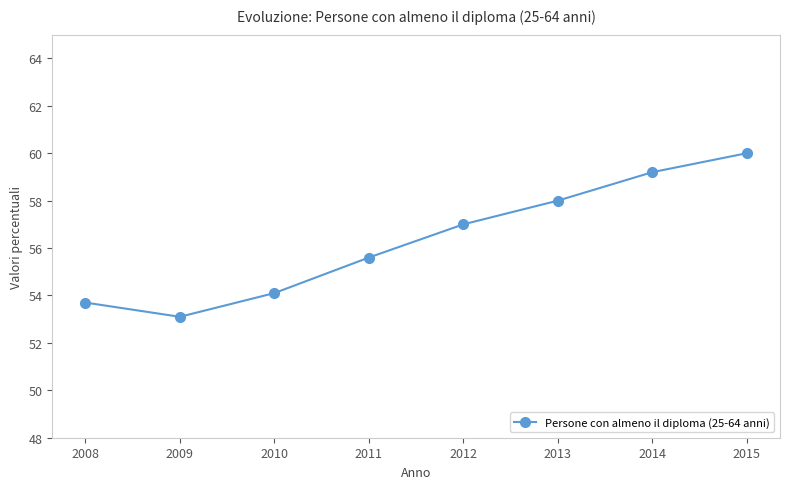

Between 2012 and 2015, which is larger?

2015